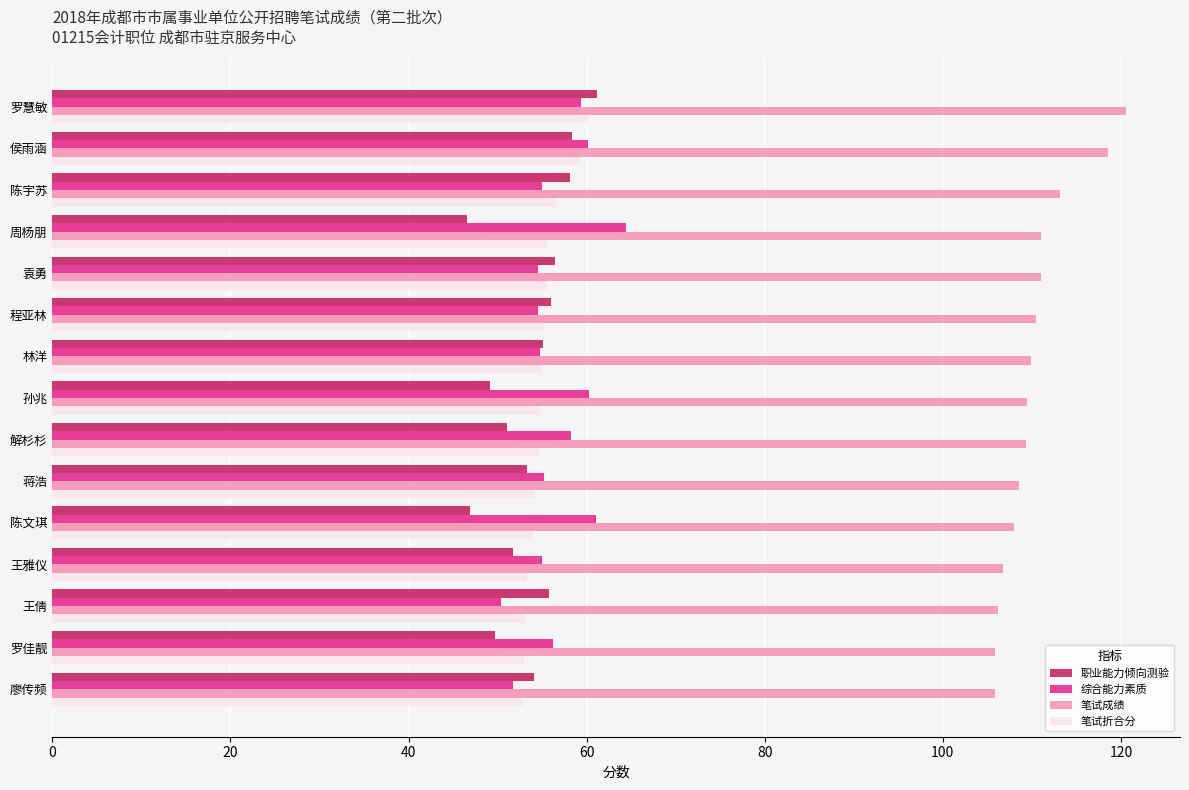

Count the number of data series in this chart.

4